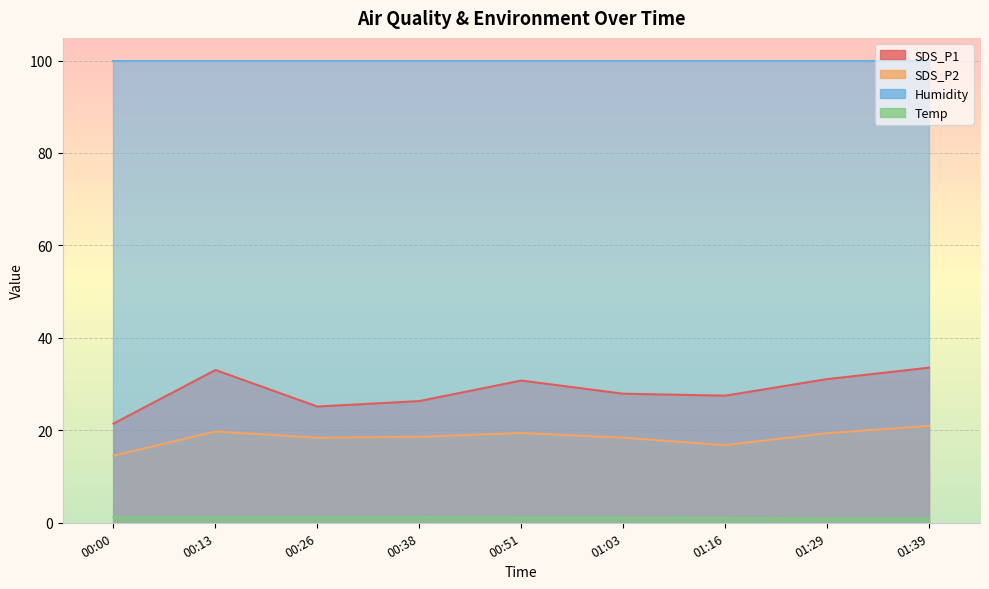

Which series changed the most between 00:51 and 01:03?

SDS_P1